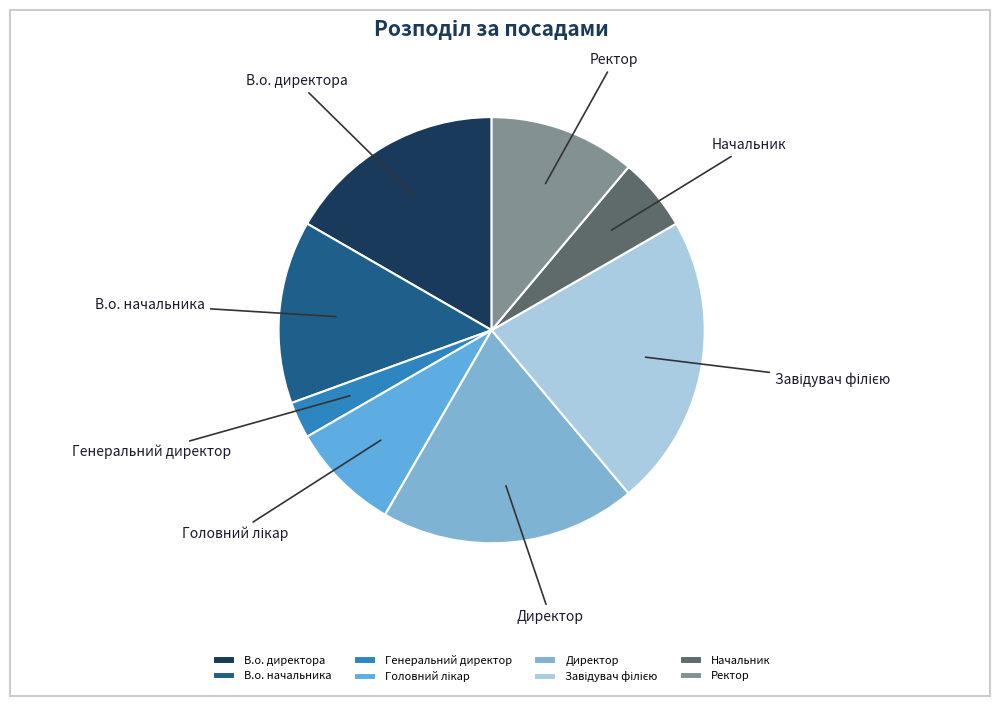

Which slice is the smallest?

Генеральний директор